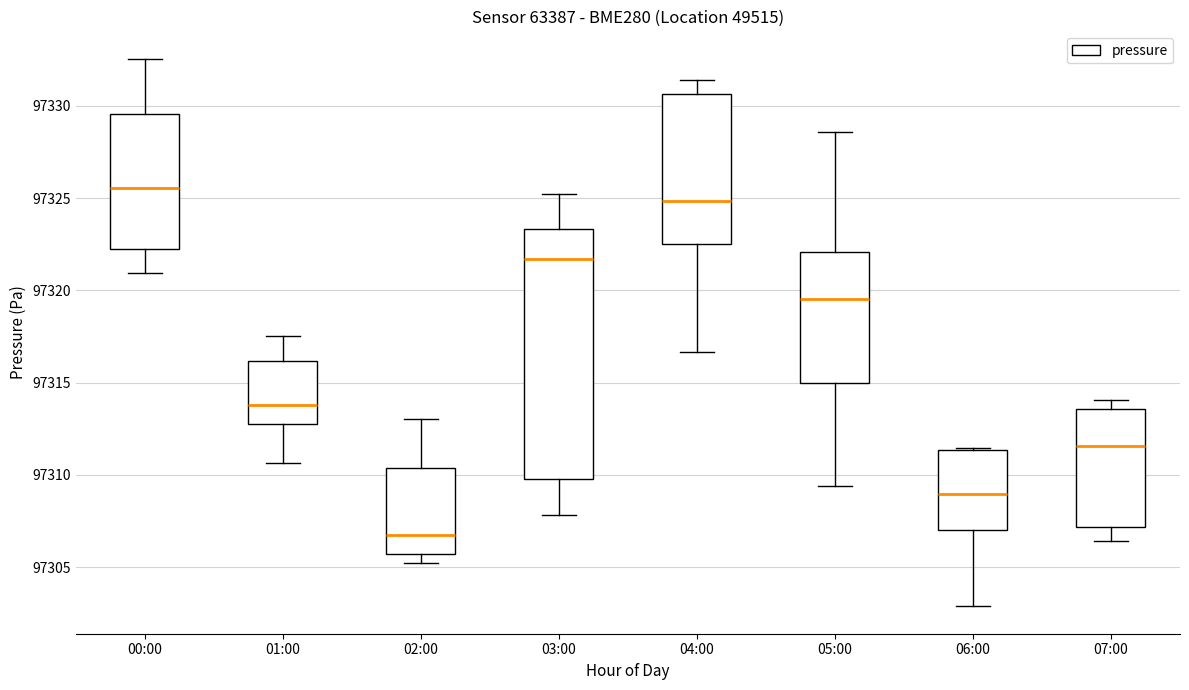

Where is the lower edge of the box for 03:00 on the y-axis? The values are not printed on the chart, so give them approximately, as read against the axis.

97310.0